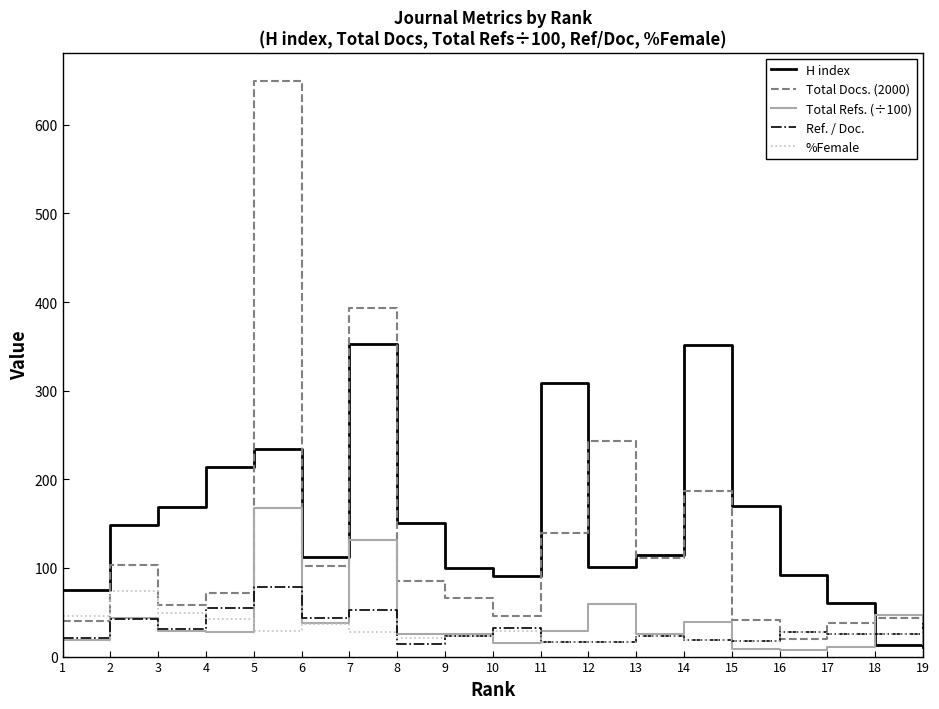

Which series ends up on top after the final intersection of Ref. / Doc. and H index?

Ref. / Doc.